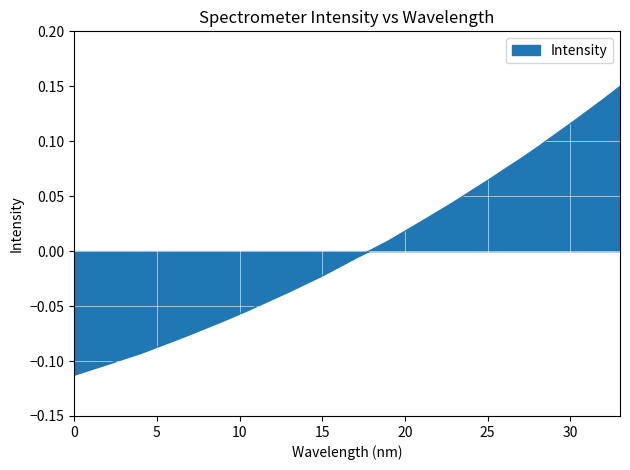

How many values are below 0?

18